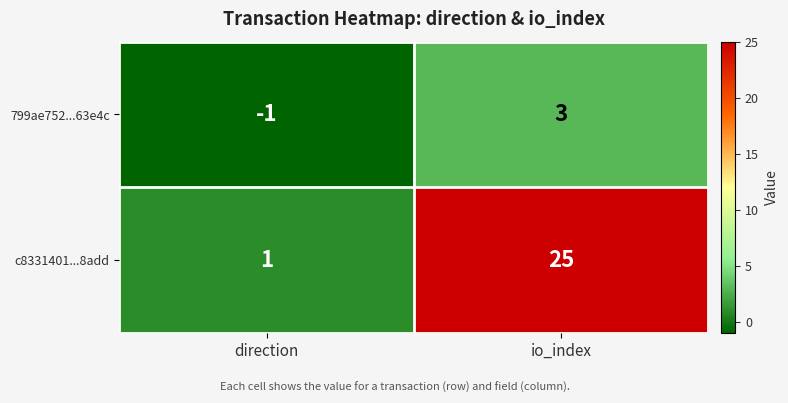

What is the minimum value shown in the chart?

-1